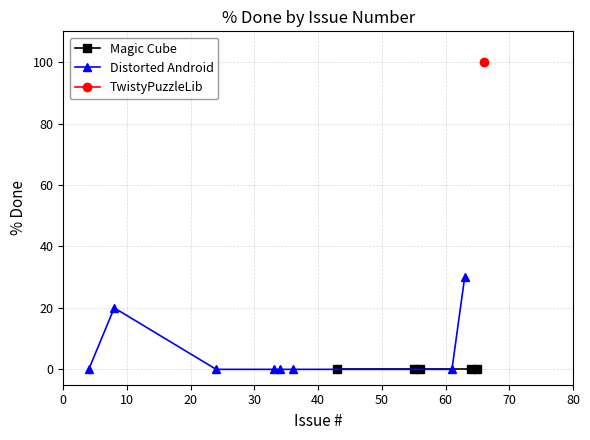

True or false: F30 and F00 intersect in this chart.

False